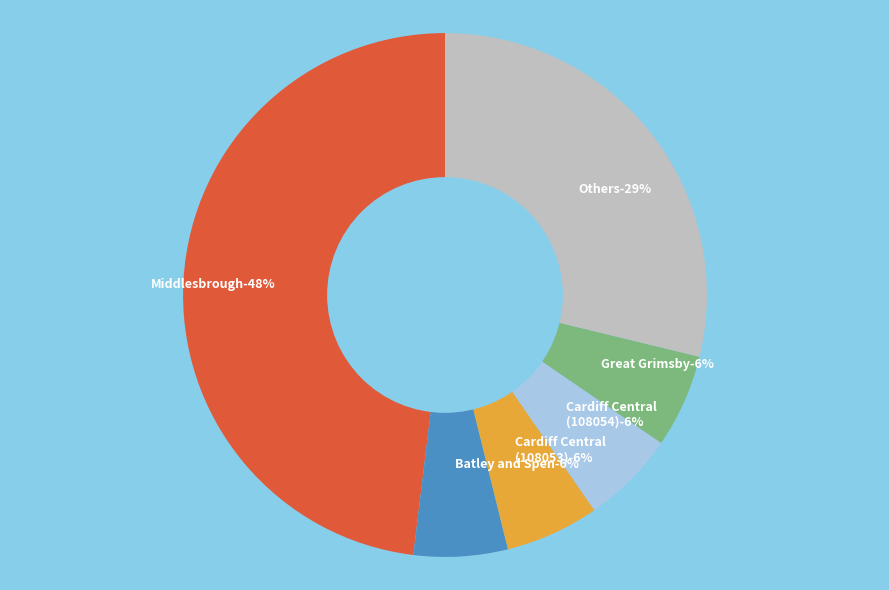

Is there a majority slice in this chart?

No